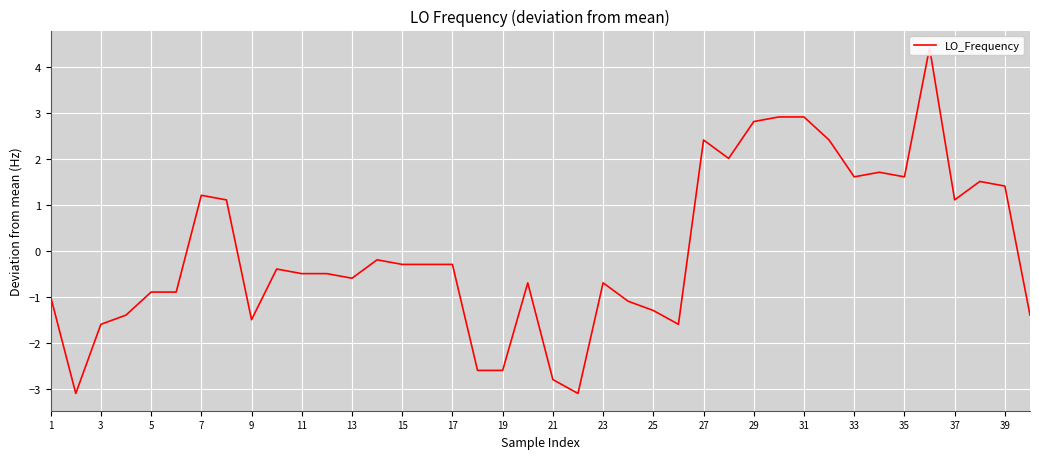

Count the number of categories in the chart.

40